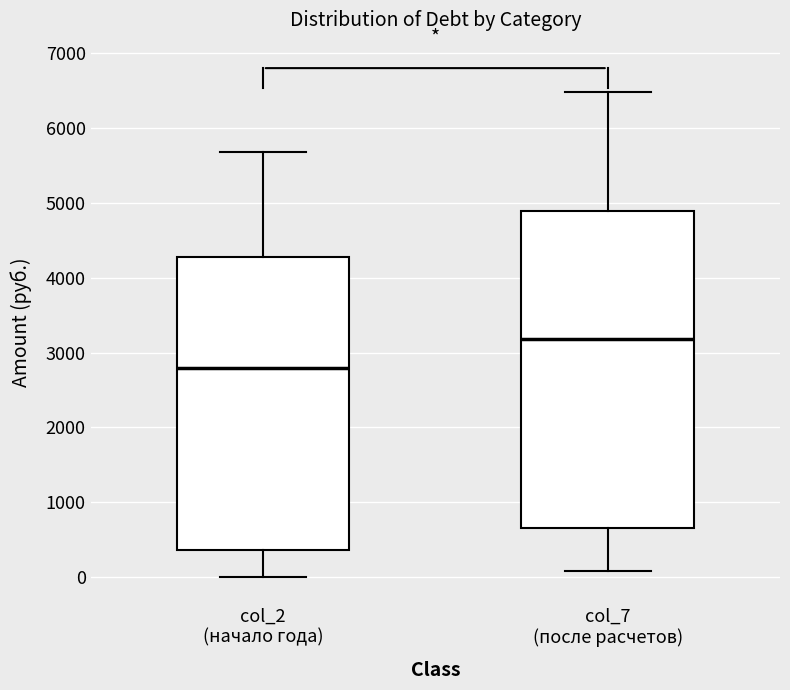

Reading left to right, transcribe this box plot: for each box, give where its median line is, the range the box spans, and where its two whiskers end, as read against the y-axis. The values are not printed on the chart, so give them approximately, as read against the axis.

col_2 (начало года): median 2800, box 400 to 4300, whiskers 0 to 5700
col_7 (после расчетов): median 3200, box 700 to 4900, whiskers 100 to 6500